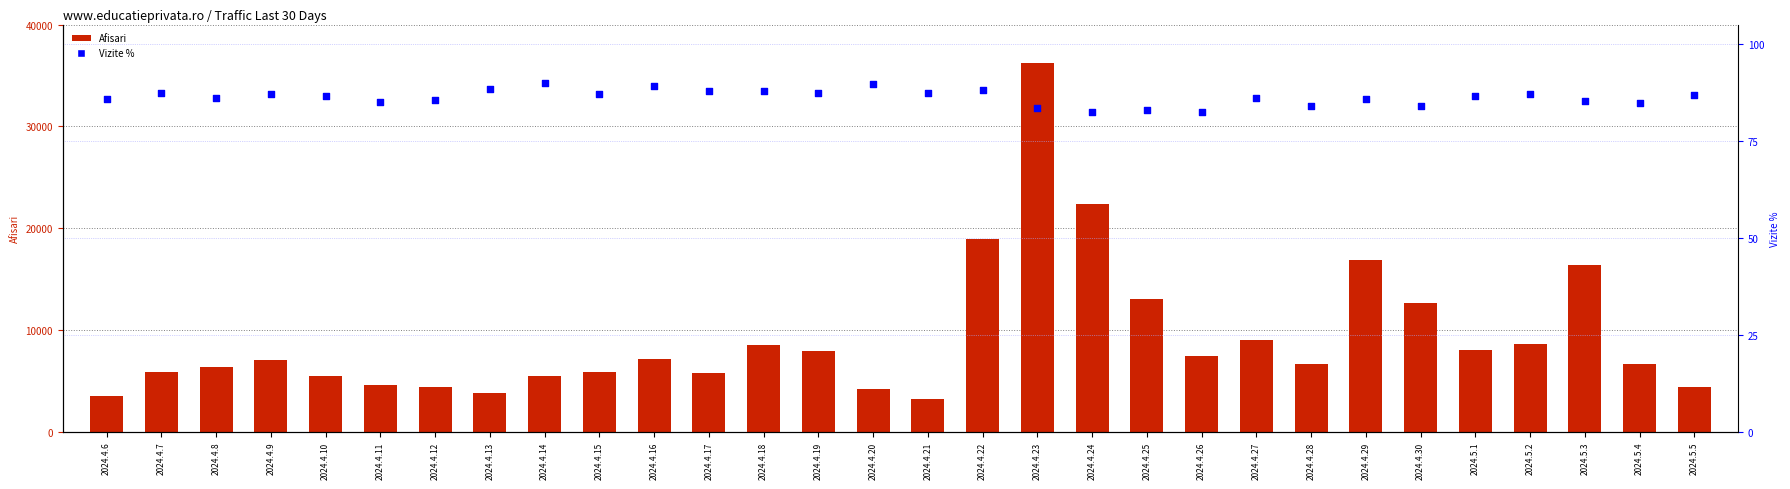

At how many categories does at least one series exceed 18268?

3